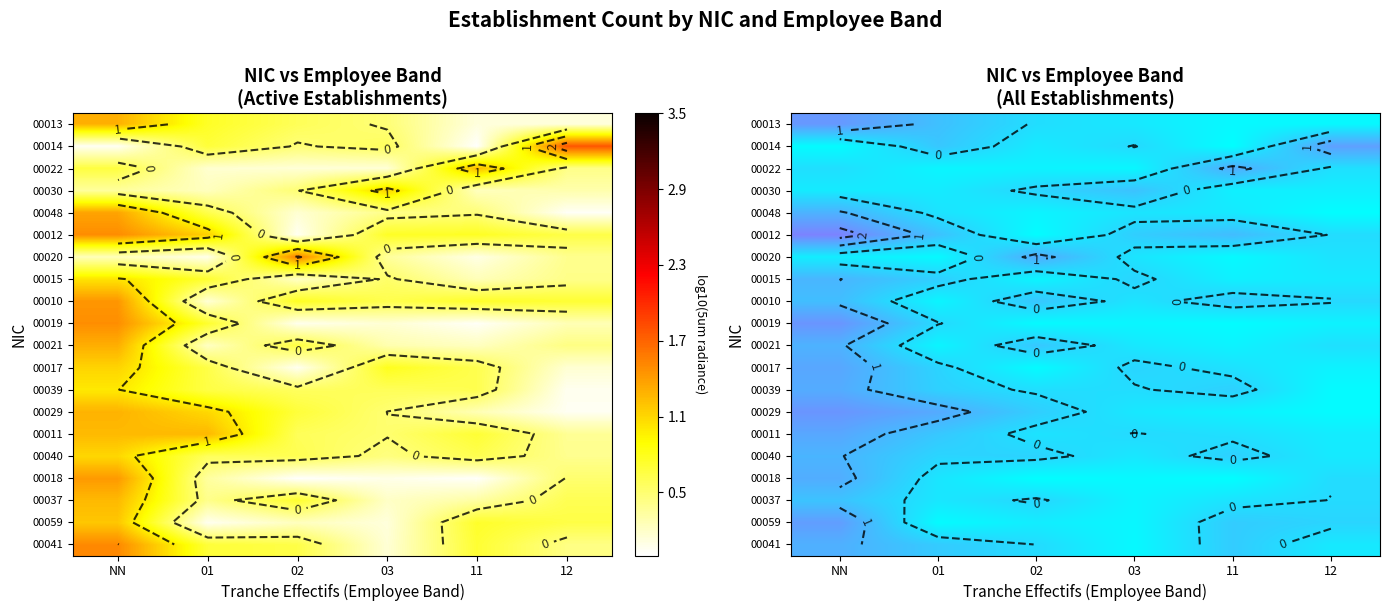

At which category is the sum across all series the highest?

NN